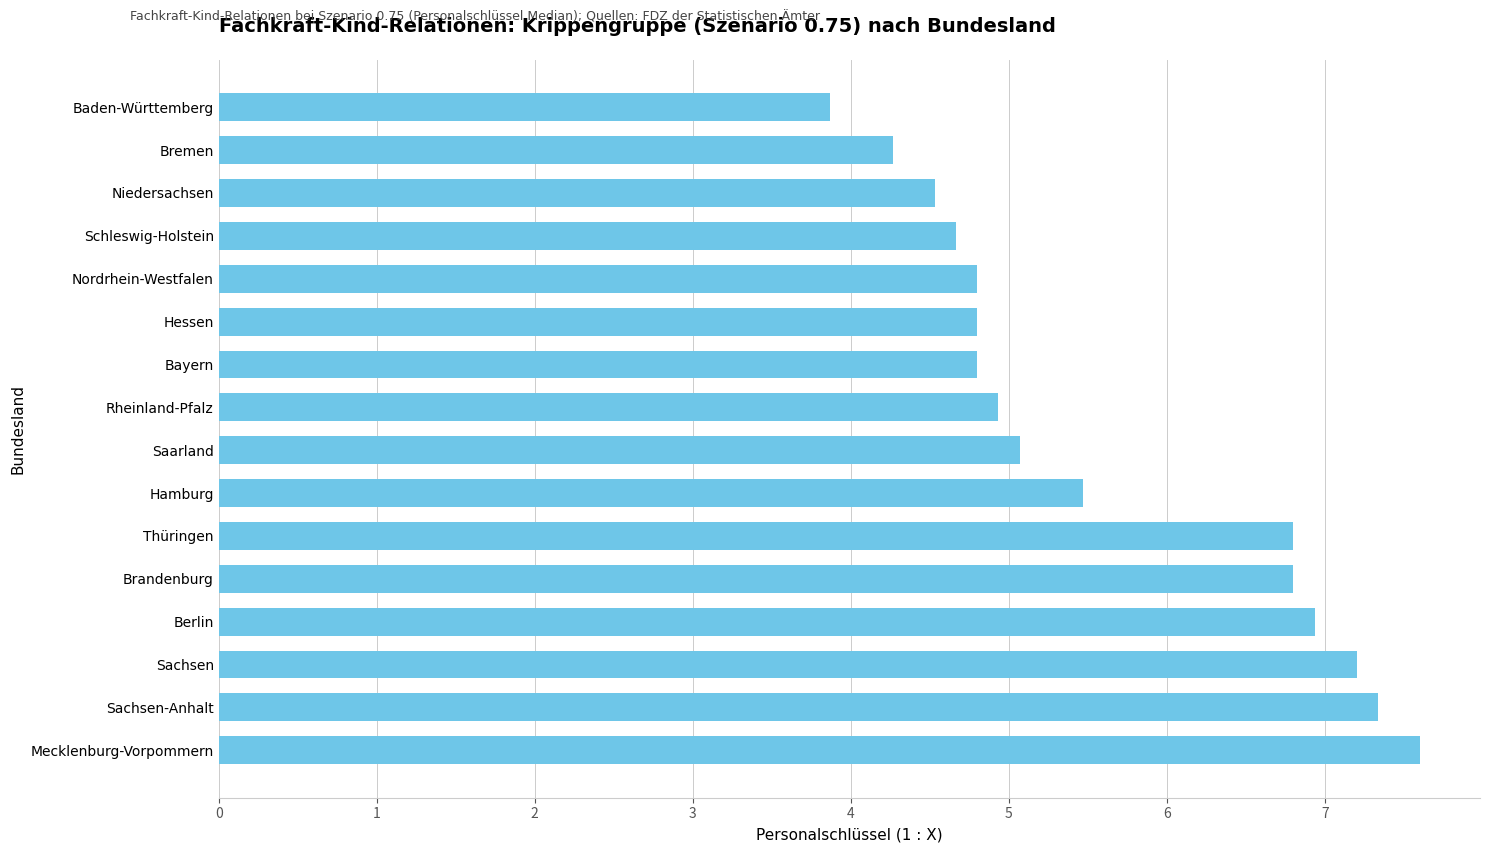

What value does the data have at Saarland?

5.1